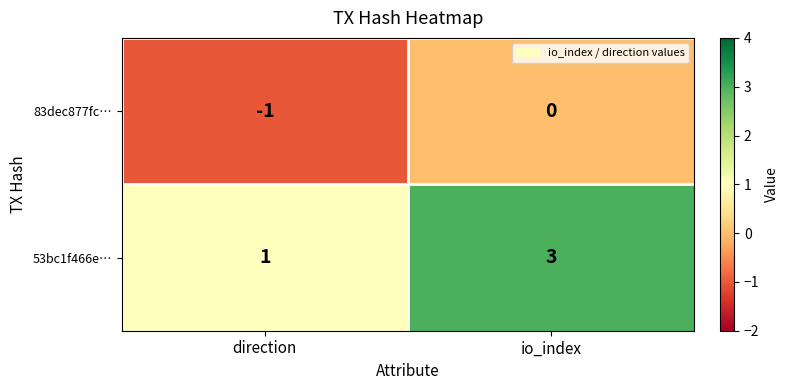

The value of 83dec877fc… at io_index is 0. True or false?

True